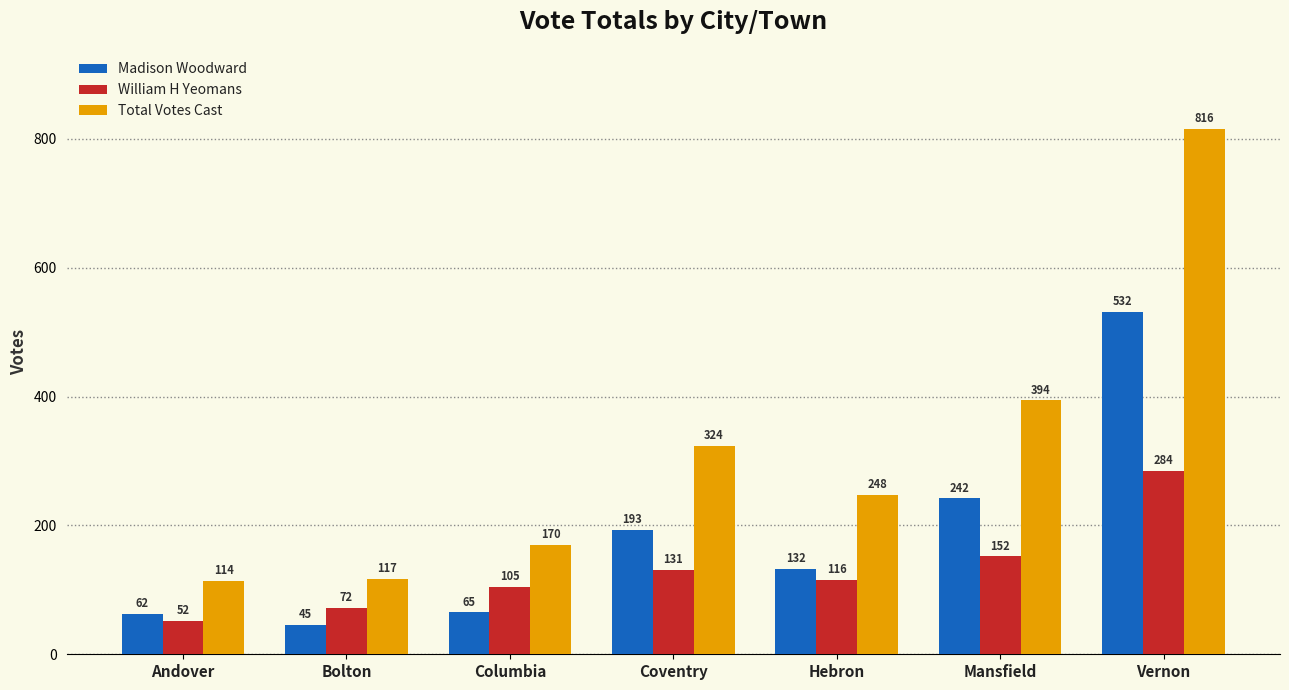

What is the maximum value for Total Votes Cast?

816